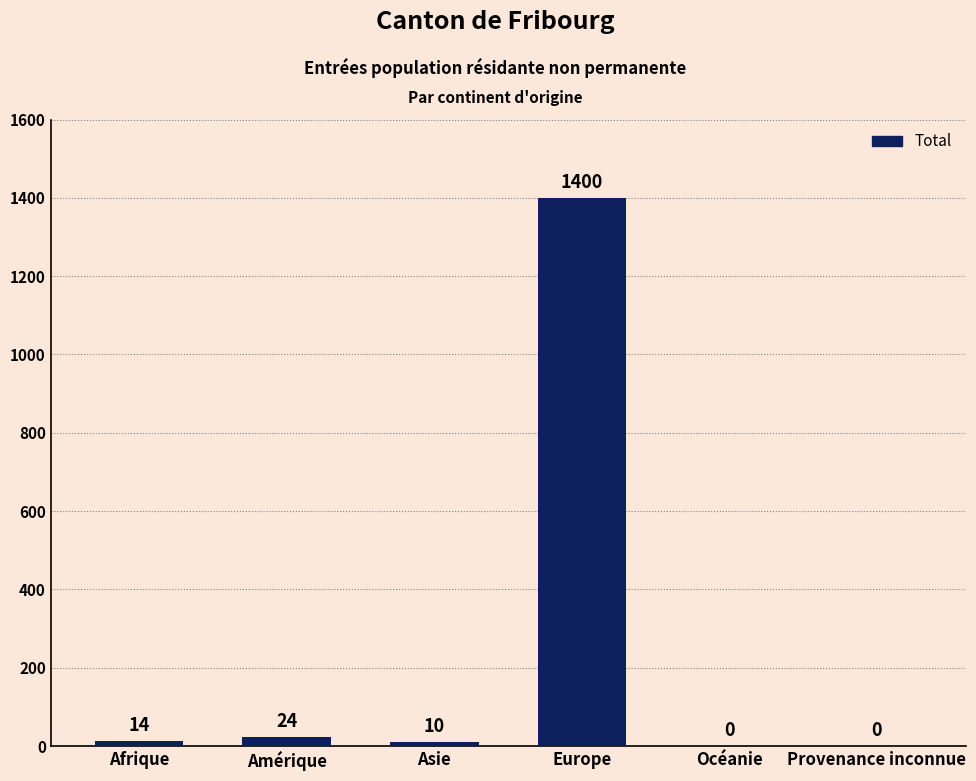

At which category does the chart reach its peak across all series?

Europe